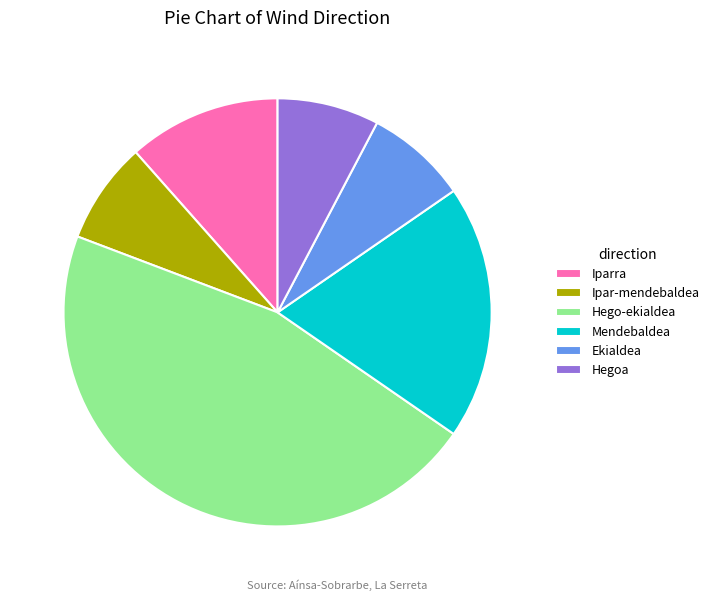

How many slices are in this pie chart?

6